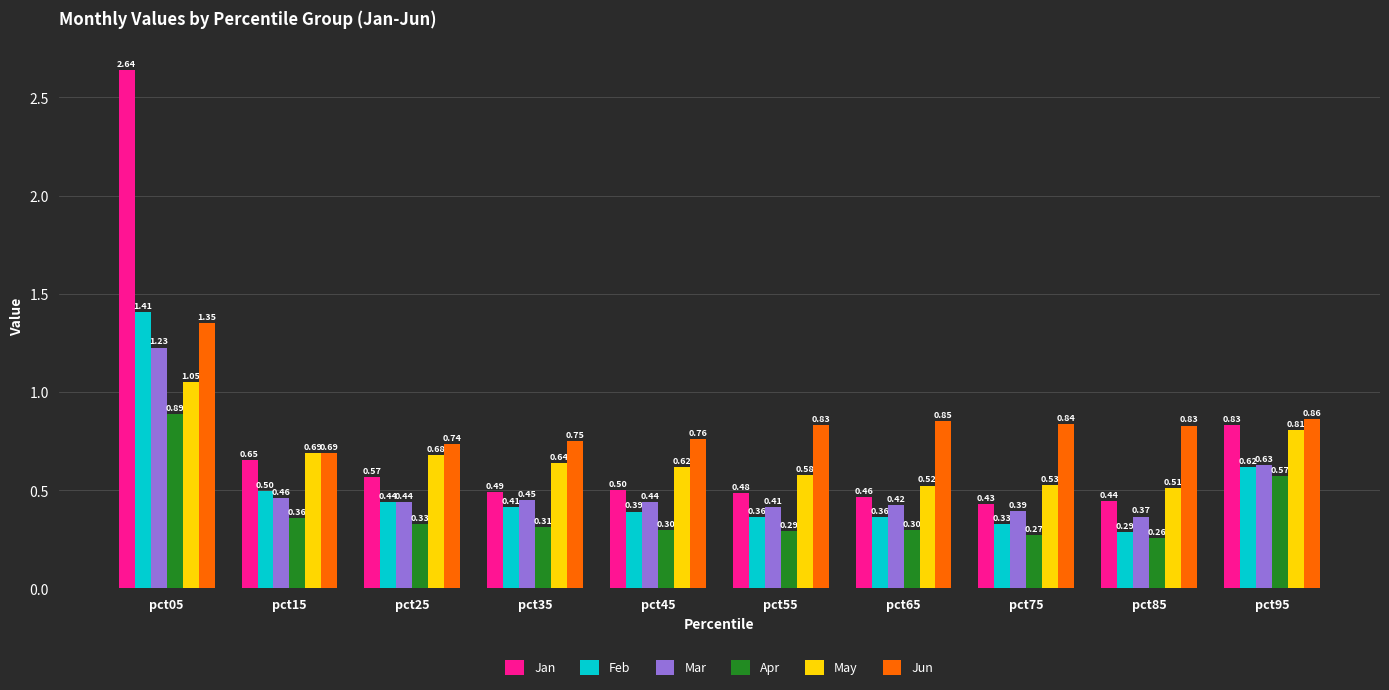

How many categories are shown in the chart?

10